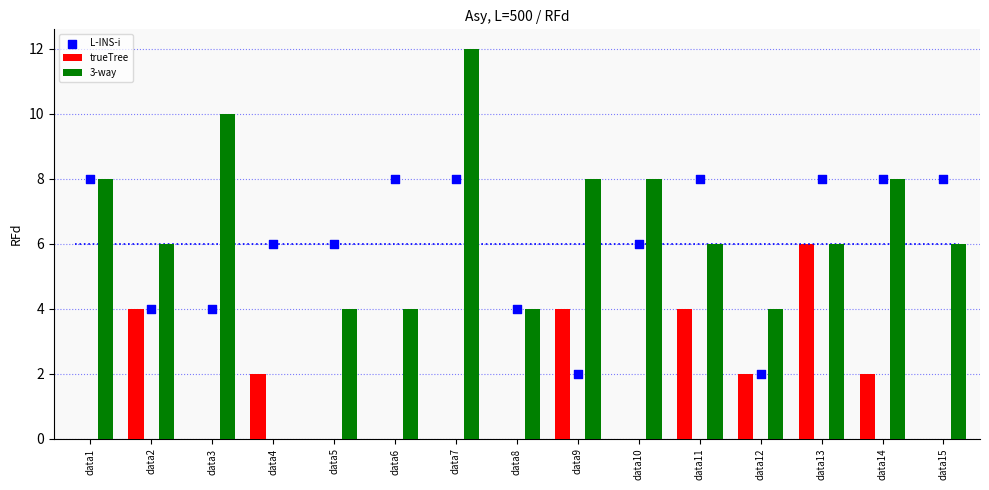

At which category is the sum across all series the highest?

data7